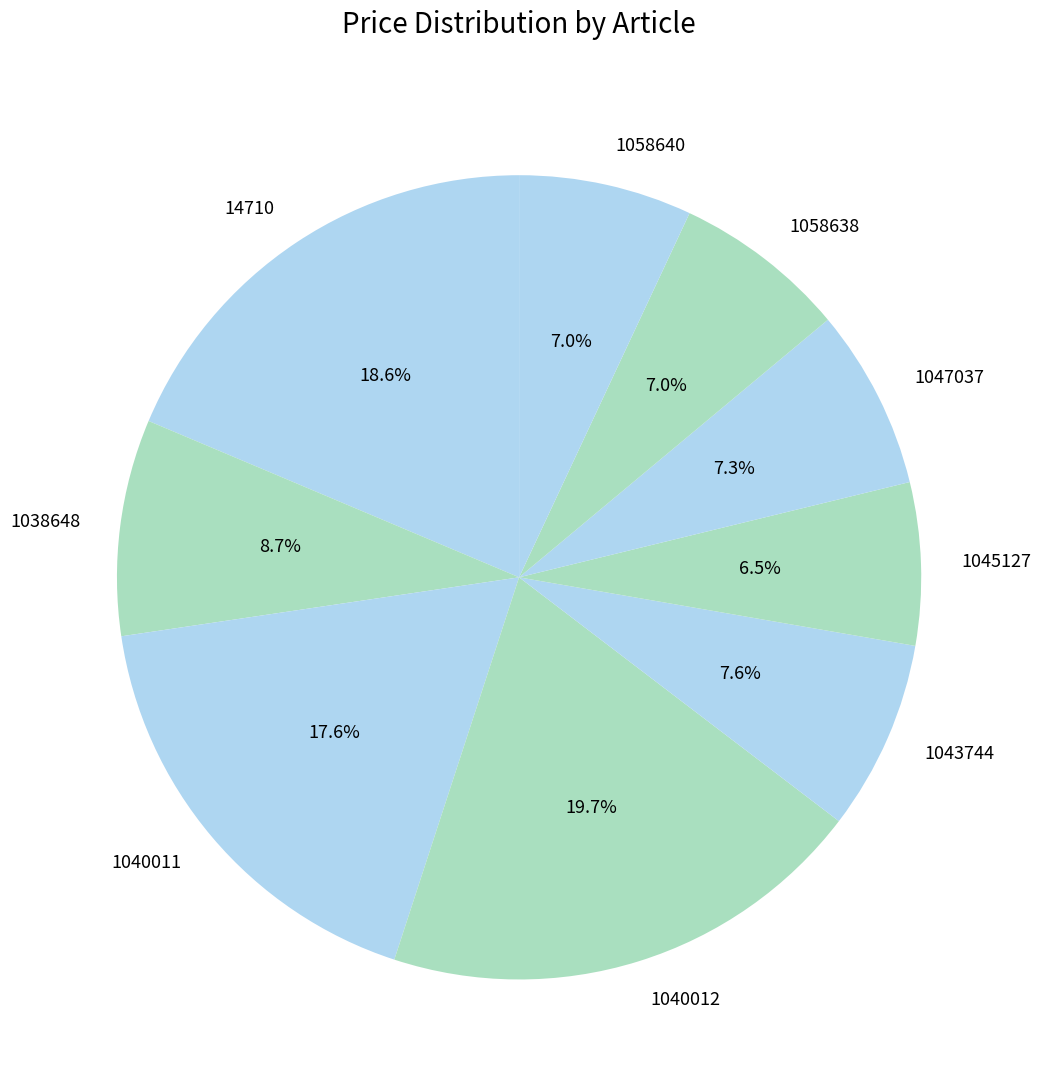

What is the largest slice in the pie chart?

1040012